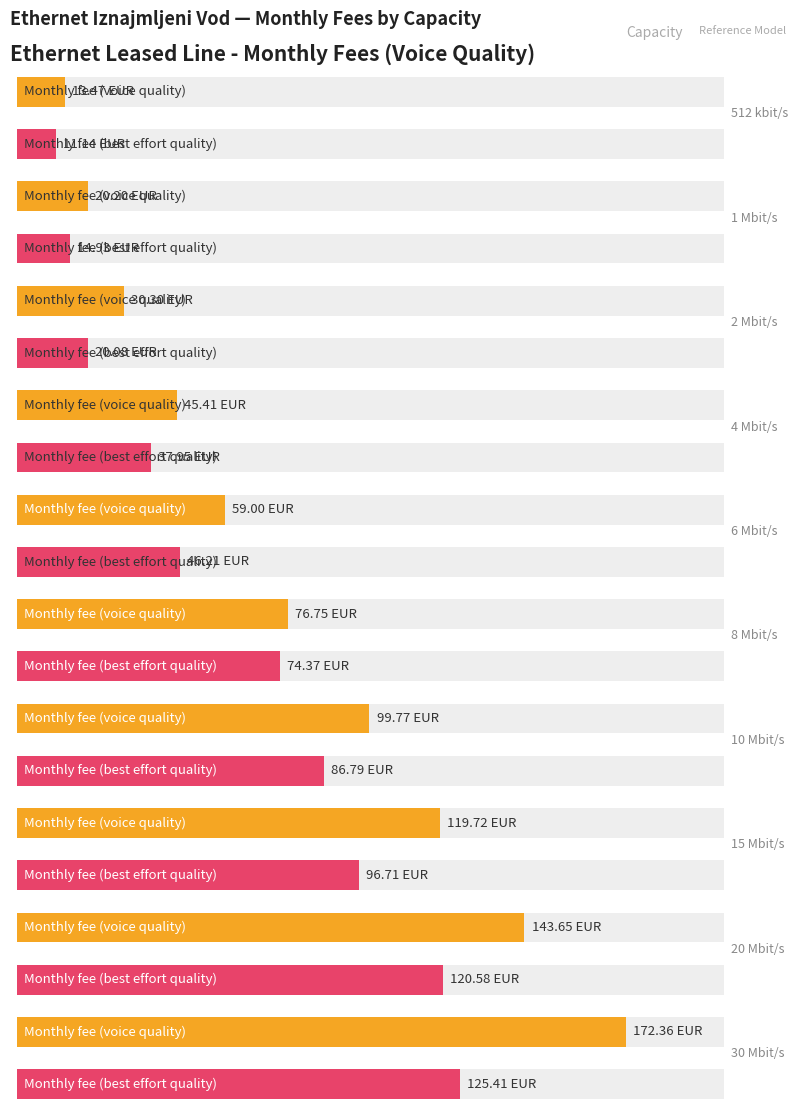

Reading left to right, extract all data points from this chart.

Monthly fee (voice quality): 512 kbit/s=13.5	1 Mbit/s=20.2	2 Mbit/s=30.3	4 Mbit/s=45.4	6 Mbit/s=59.0	8 Mbit/s=76.8	10 Mbit/s=99.8	15 Mbit/s=119.7	20 Mbit/s=143.7	30 Mbit/s=172.4
Monthly fee (best effort quality): 512 kbit/s=11.1	1 Mbit/s=14.9	2 Mbit/s=20.1	4 Mbit/s=38.0	6 Mbit/s=46.2	8 Mbit/s=74.4	10 Mbit/s=86.8	15 Mbit/s=96.7	20 Mbit/s=120.6	30 Mbit/s=125.4